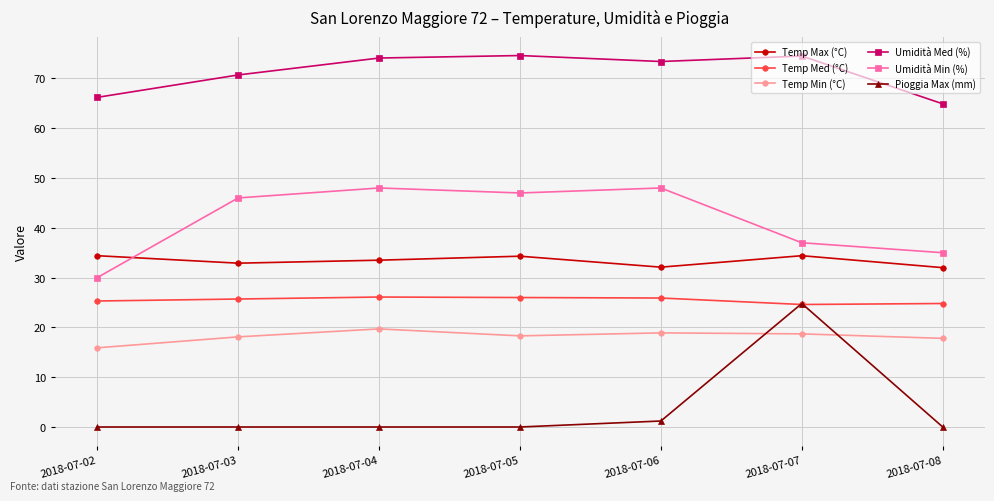

What value does the Umidità Min (%) series have at 2018-07-03?

46.0